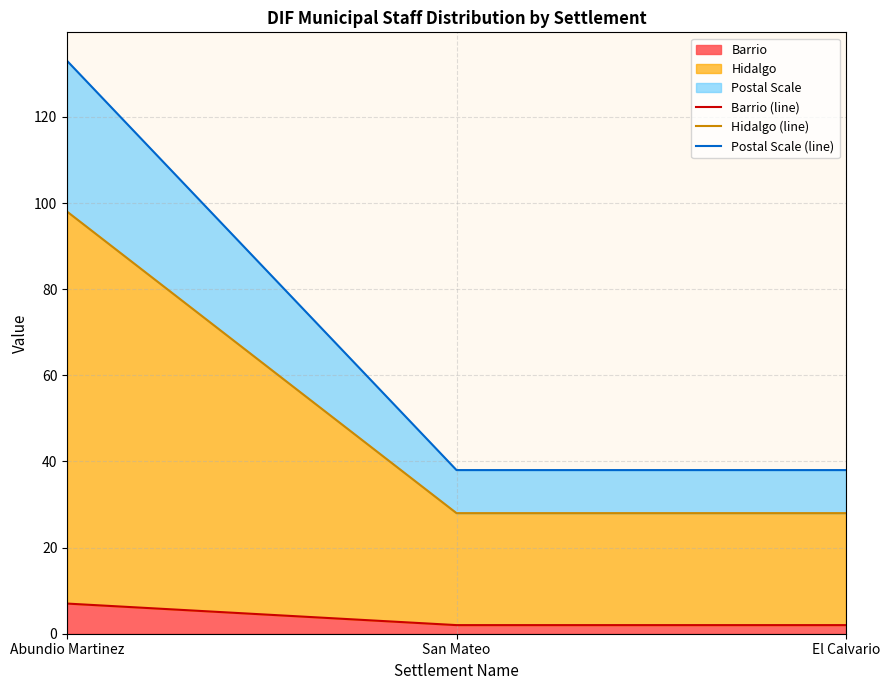

At which category is the sum across all series the highest?

Abundio Martinez